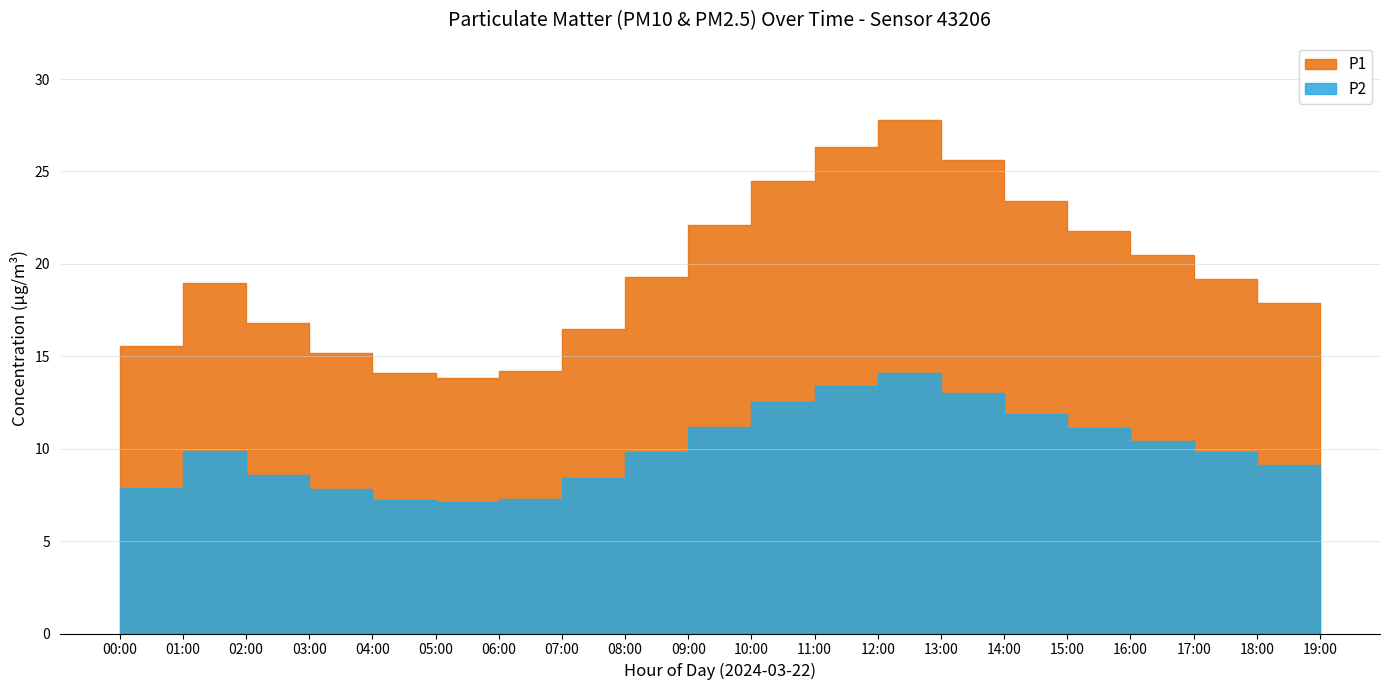

The P2 series shows 9.8 at 17:00. True or false?

True